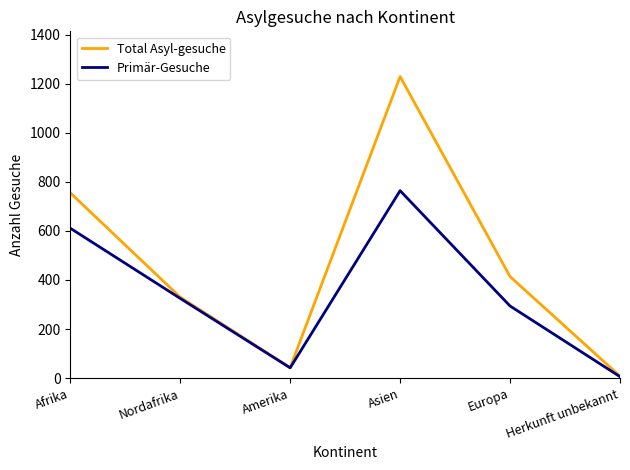

What is the maximum value shown in the chart?

1229